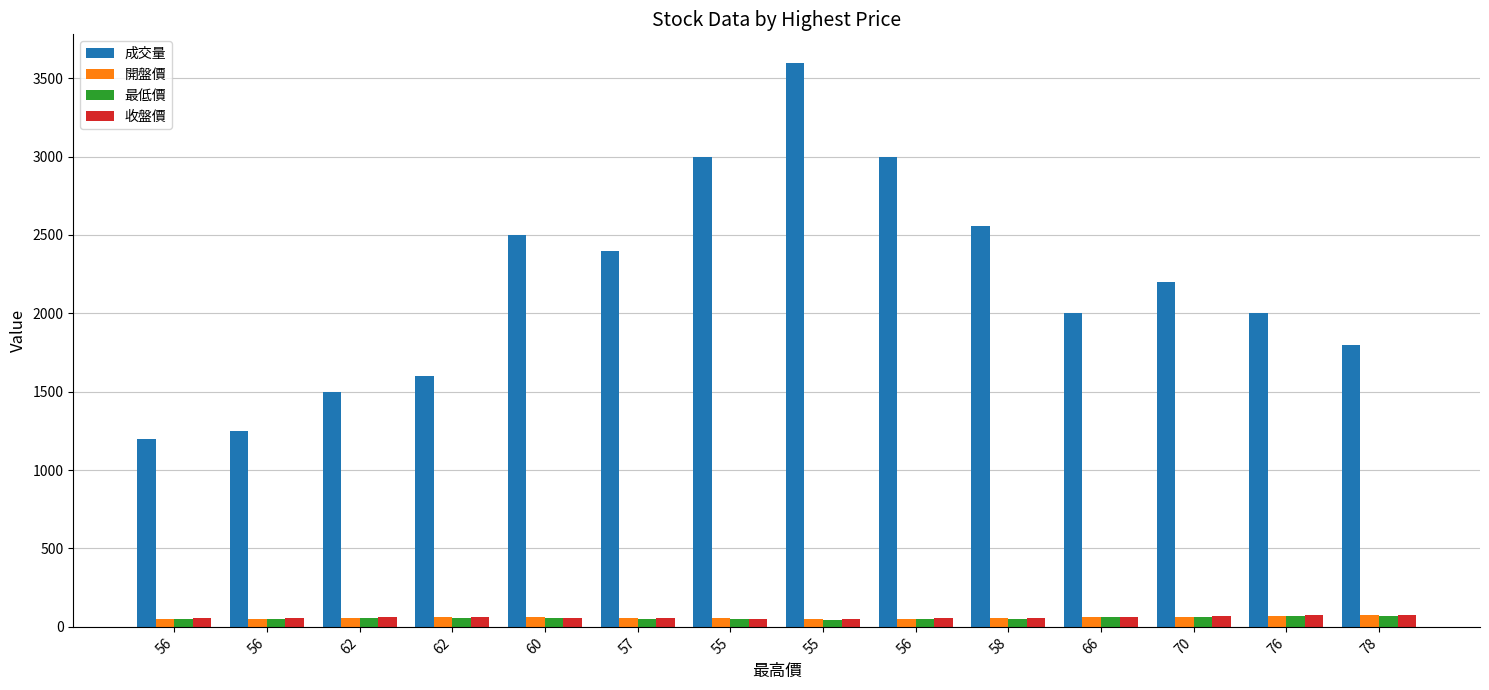

At which category is the sum across all series the highest?

55